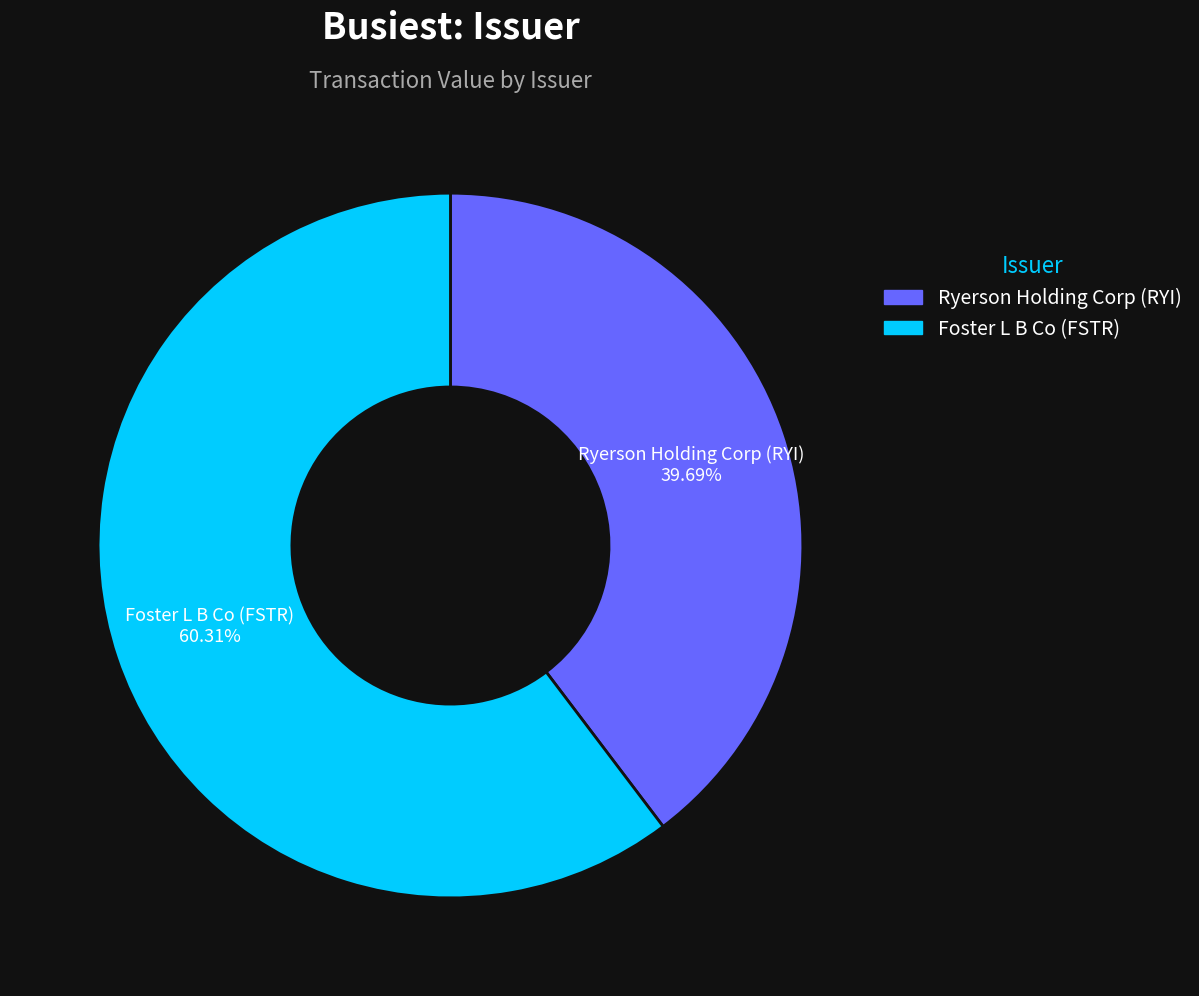

How much of the chart is everything except Foster L B Co (FSTR)?

39.7%